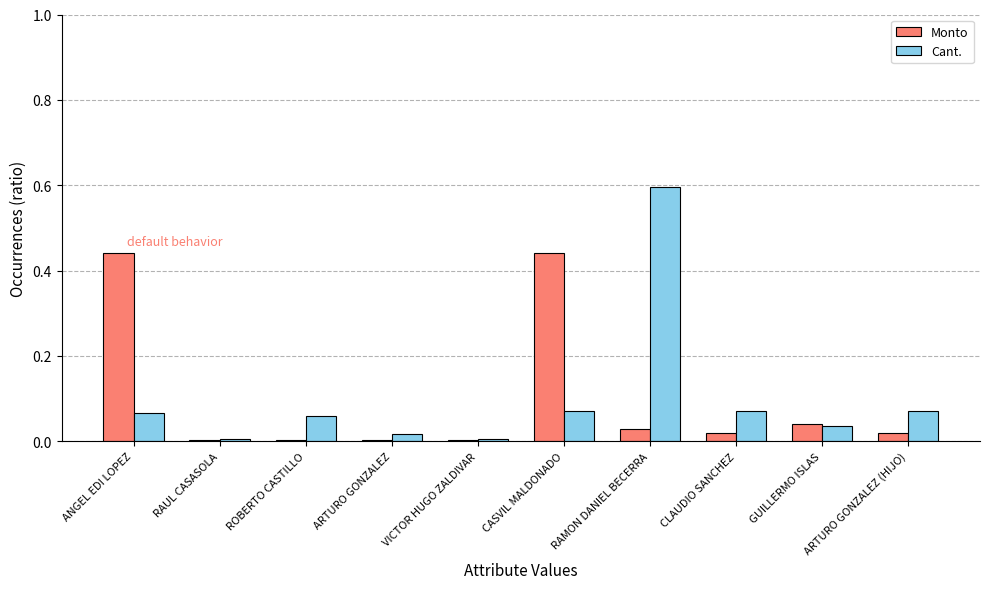

At which category is the sum across all series the highest?

RAMON DANIEL BECERRA